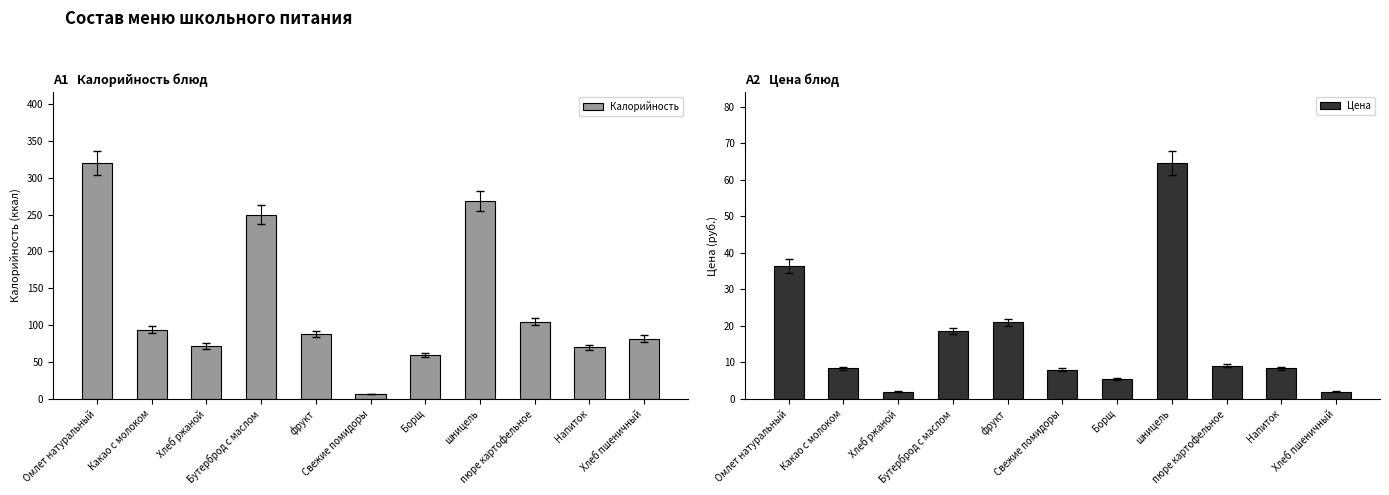

The Цена series shows 1.0 at Хлеб ржаной. True or false?

False